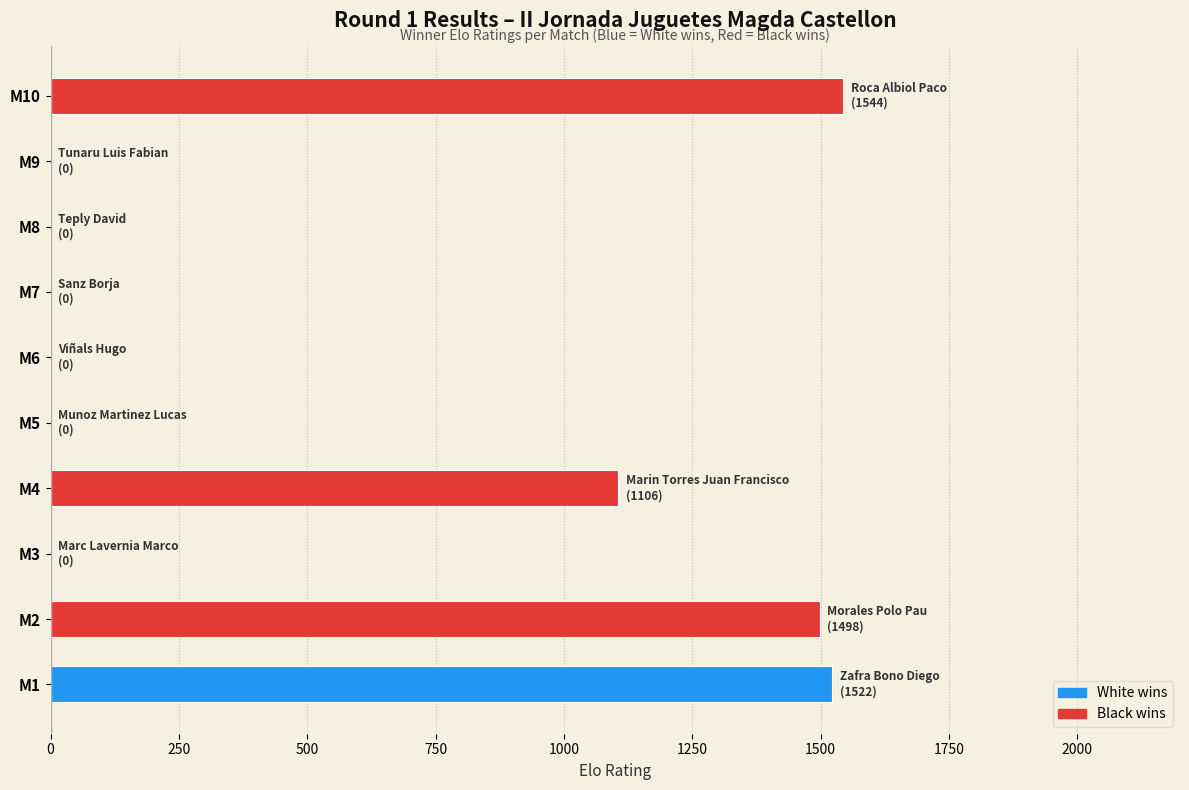

Reading bottom to top, list all the values displayed in this chart.

M1=1522	M2=1498	M3=0	M4=1106	M5=0	M6=0	M7=0	M8=0	M9=0	M10=1544